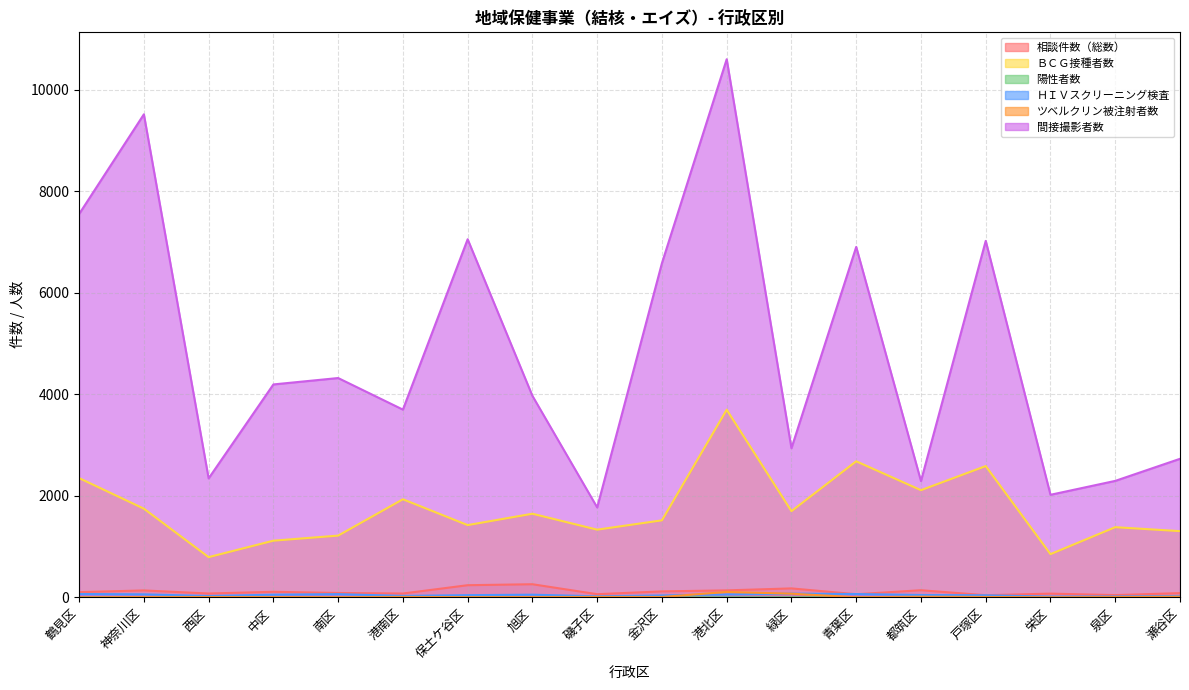

What position from the right is 青葉区?

6